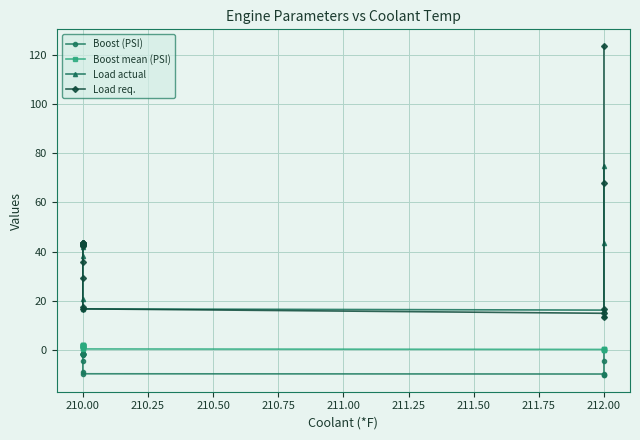

True or false: Boost (PSI) has more than 1 points higher than both neighbors.

False